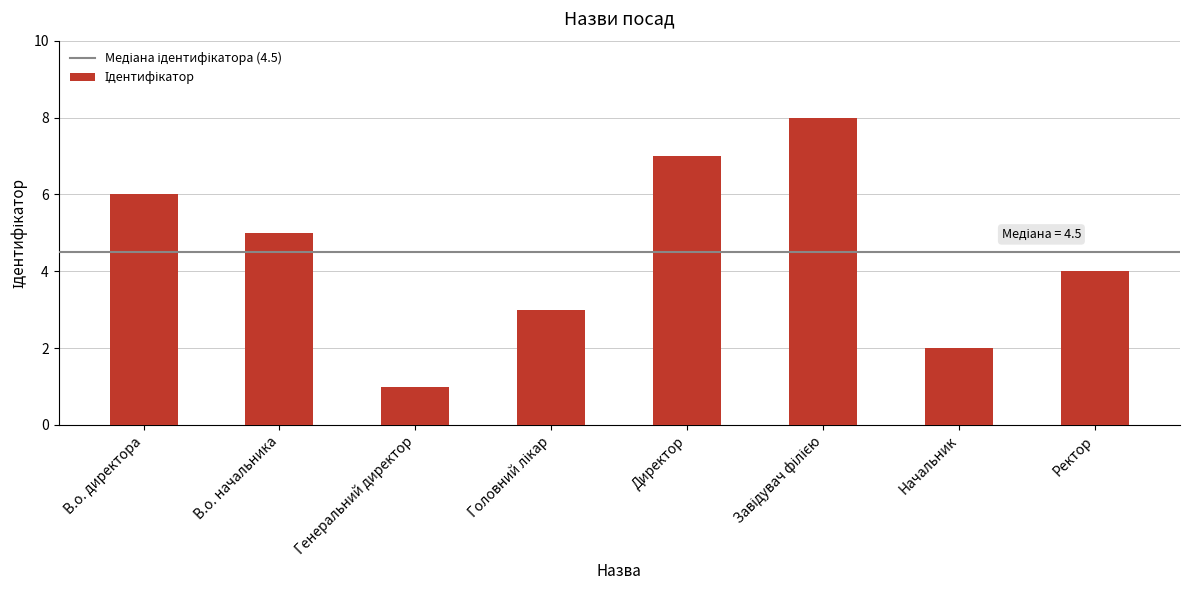

How many values are below 5?

4